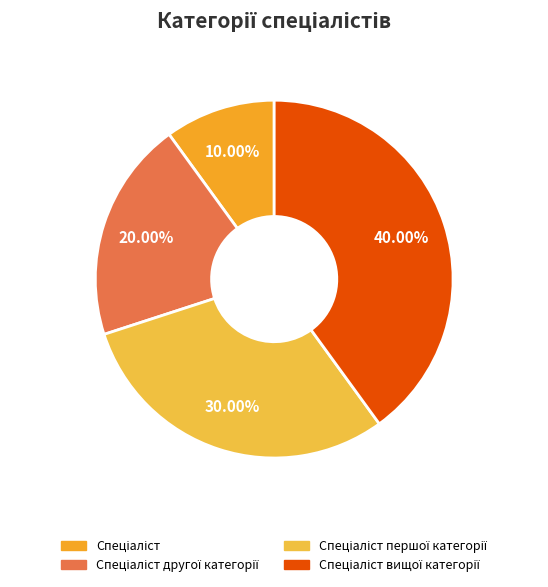

Which slice is the smallest?

Спеціаліст